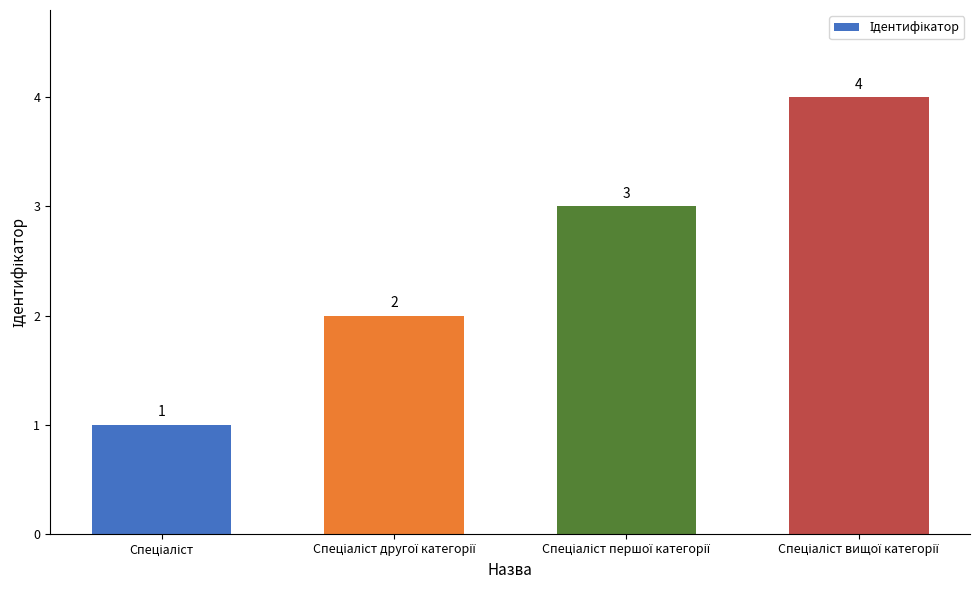

What is the value of the 2nd bar from the left?

2